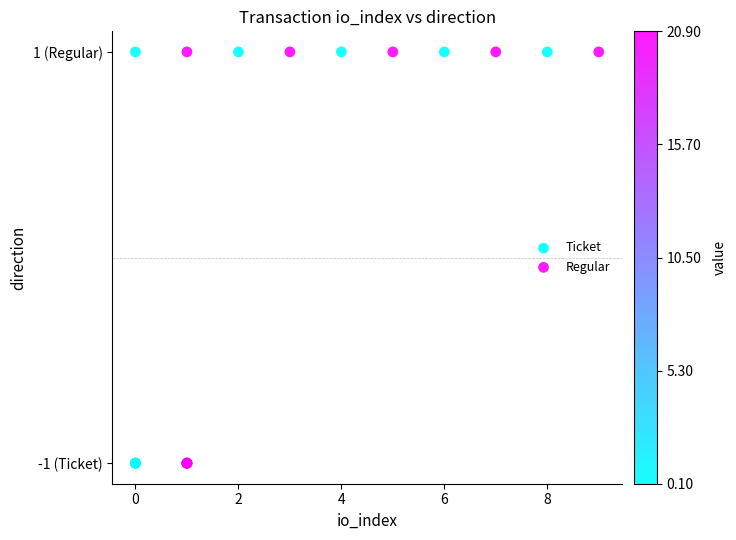

Which series reaches the minimum Y coordinate?

Ticket